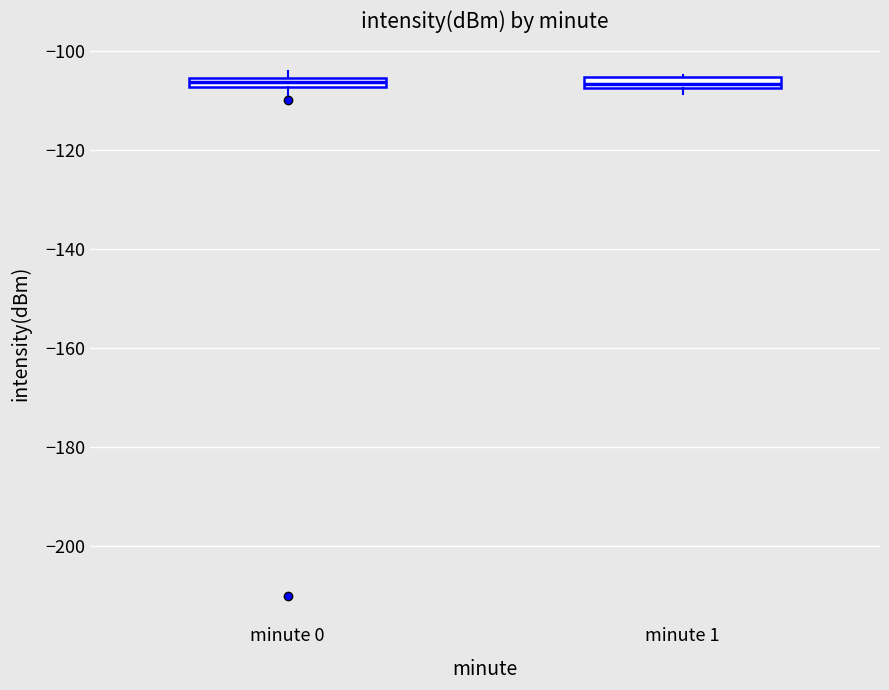

Where is the upper edge of the box for minute 1 on the y-axis? The values are not printed on the chart, so give them approximately, as read against the axis.

-106